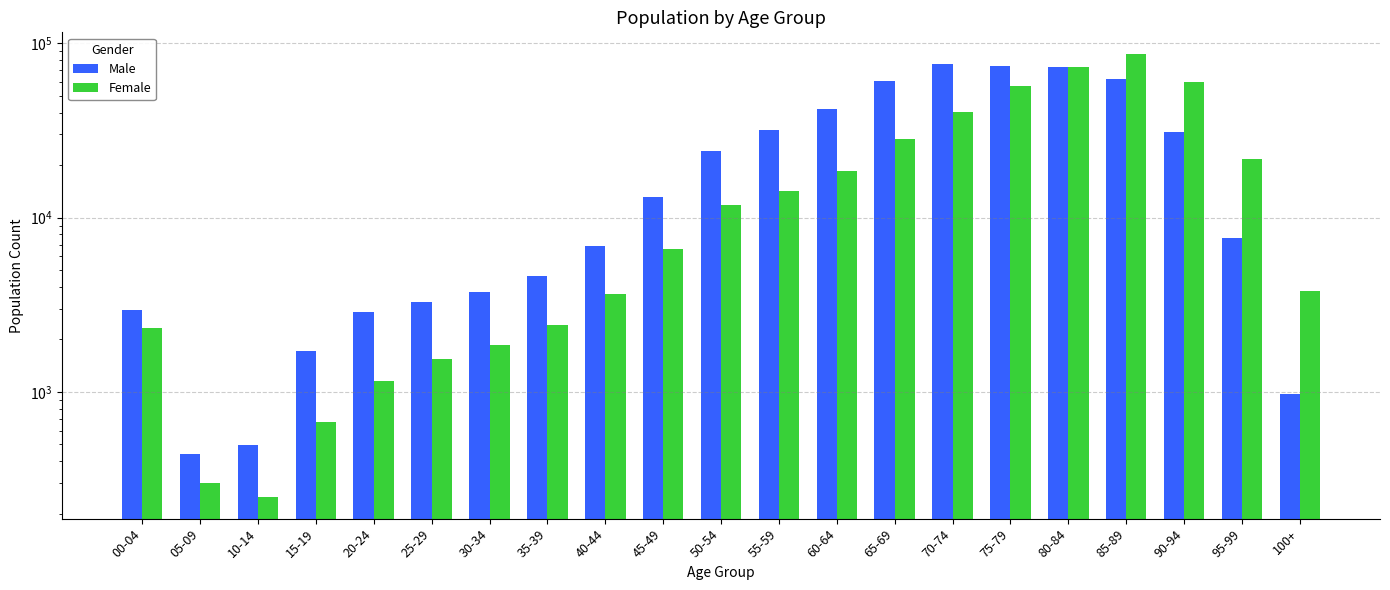

Reading left to right, transcribe all the data shown in this chart.

Male: 00-04=2933	05-09=438	10-14=493	15-19=1721	20-24=2875	25-29=3271	30-34=3749	35-39=4621	40-44=6840	45-49=13141	50-54=24103	55-59=31848	60-64=42214	65-69=60962	70-74=76413	75-79=73947	80-84=73533	85-89=62730	90-94=30830	95-99=7642	100+=975
Female: 00-04=2336	05-09=300	10-14=251	15-19=676	20-24=1160	25-29=1546	30-34=1847	35-39=2425	40-44=3639	45-49=6595	50-54=11740	55-59=14144	60-64=18466	65-69=28096	70-74=40115	75-79=57053	80-84=73527	85-89=86250	90-94=60083	95-99=21588	100+=3814